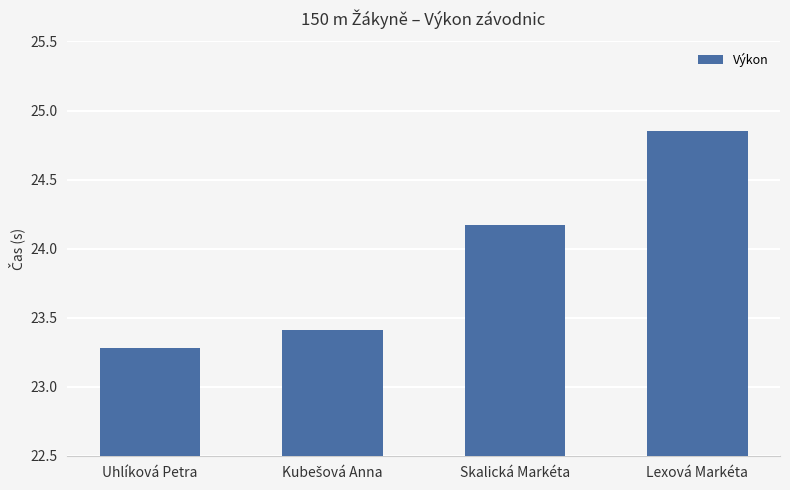

What is the difference between the maximum and minimum values?

1.6